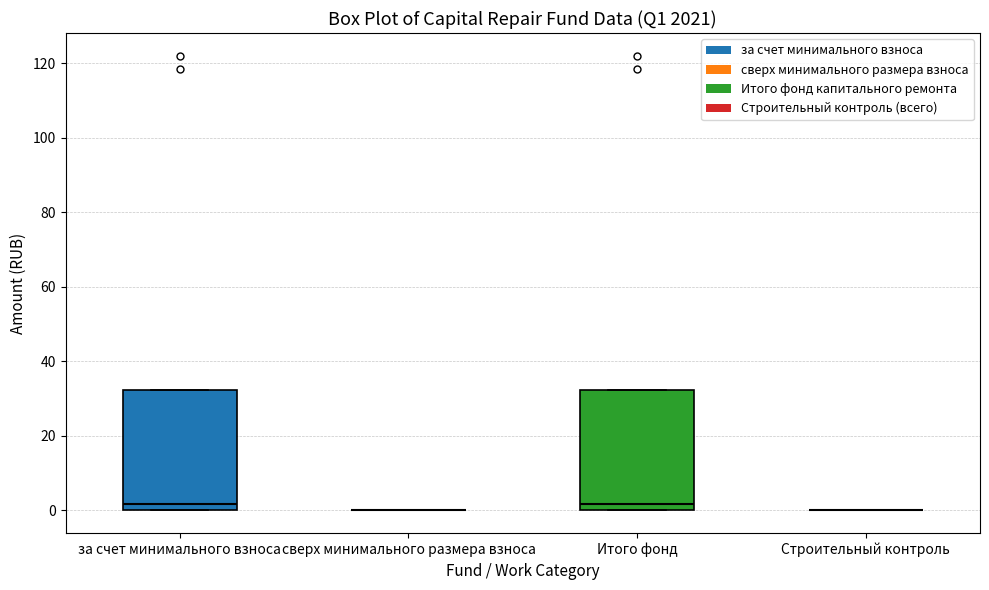

Reading left to right, transcribe this box plot: for each box, give where its median line is, the range the box spans, and where its two whiskers end, as read against the y-axis. The values are not printed on the chart, so give them approximately, as read against the axis.

за счет минимального взноса: median 2, box 0 to 32, whiskers 0 to 32
сверх минимального размера взноса: box collapsed to a line at 0, whiskers 0 to 0
Итого фонд: median 2, box 0 to 32, whiskers 0 to 32
Строительный контроль: box collapsed to a line at 0, whiskers 0 to 0